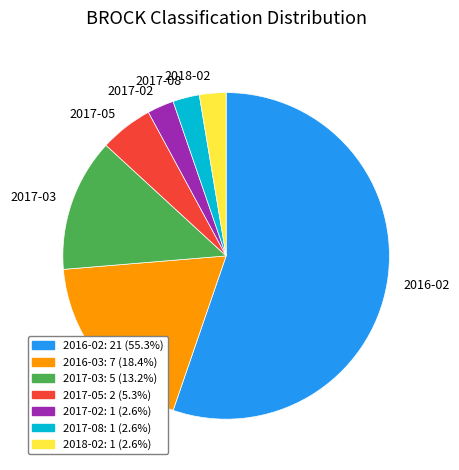

Combined, do 2017-02 and 2016-02 account for over 50%?

Yes